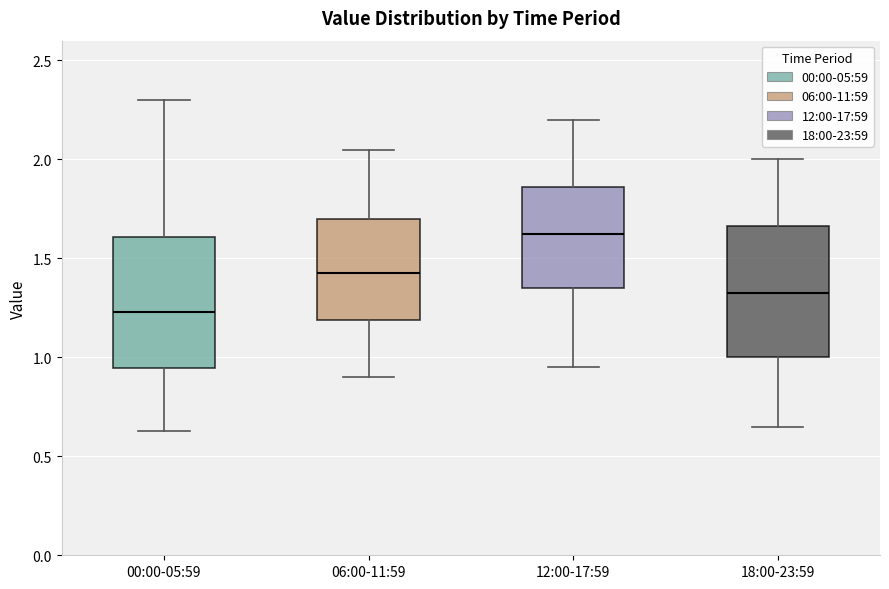

Which box has the highest median line?

12:00-17:59